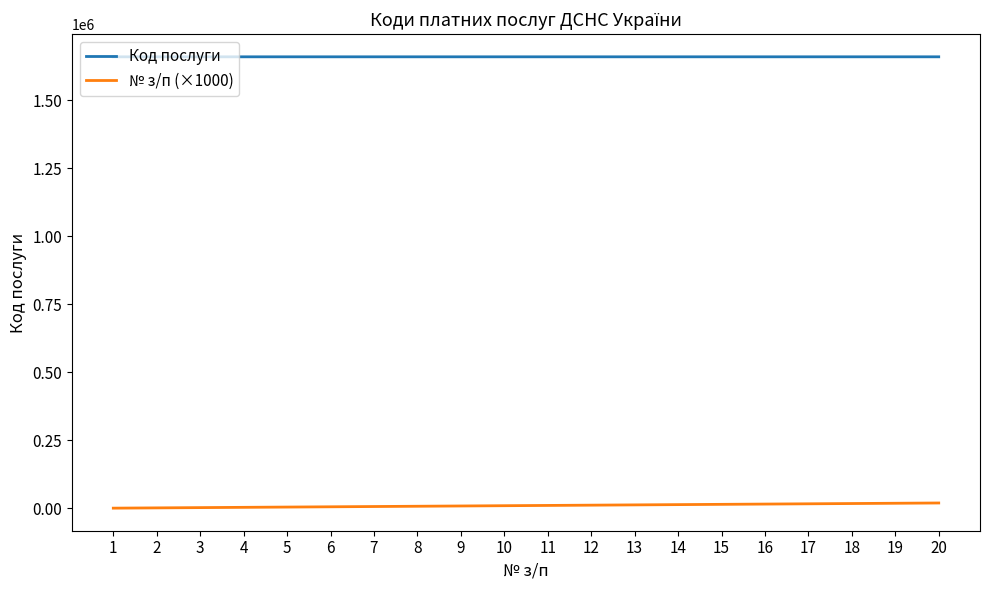

List the series in order of their overall mean, lowest first.

№ з/п (×1000), Код послуги